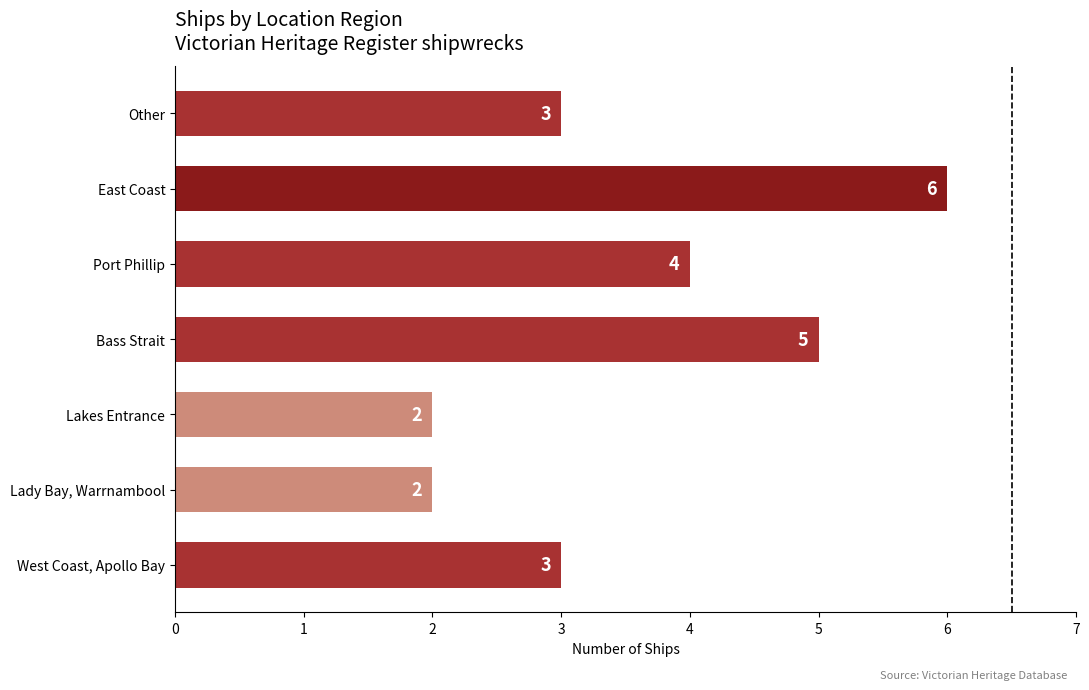

Approximately how many times larger is the value at Lady Bay, Warrnambool compared to East Coast?

0.3